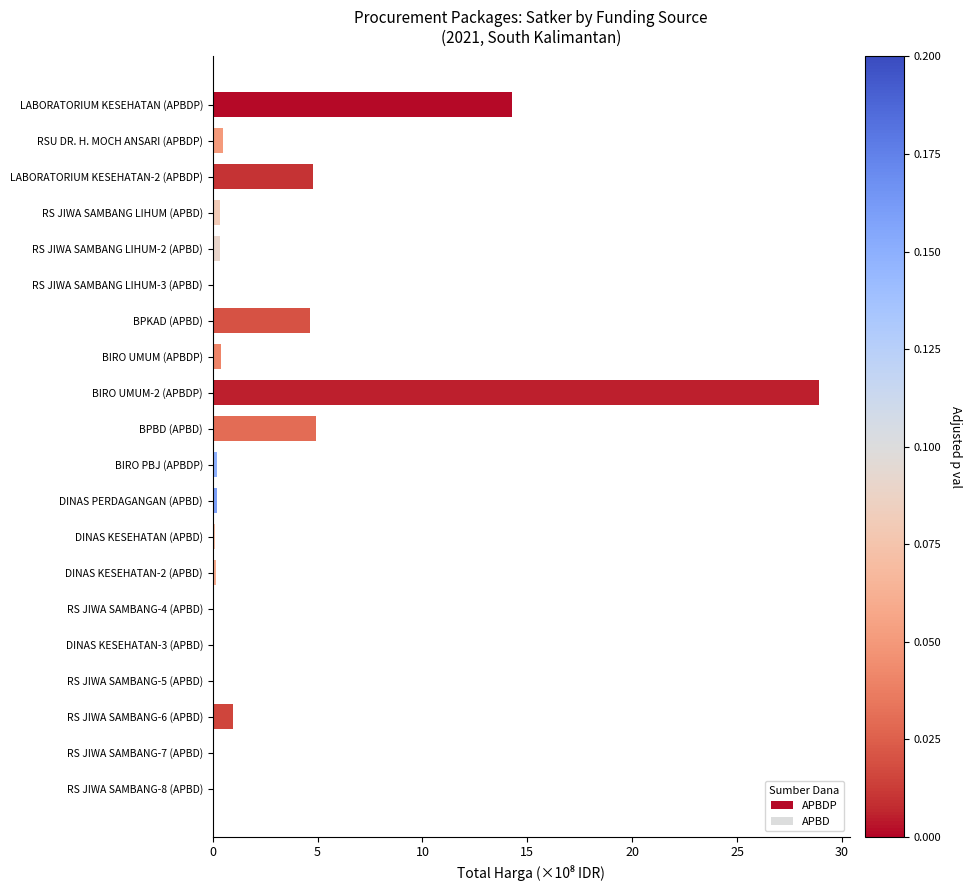

What is the sum of all values?

60.8